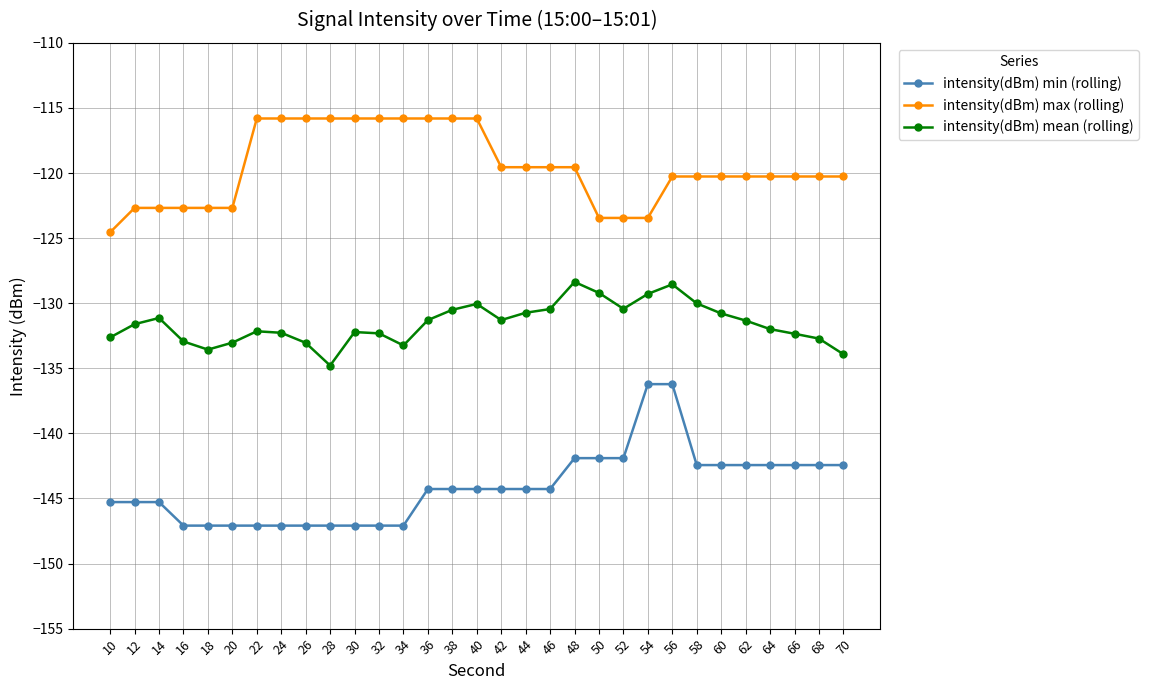

Read the intensity(dBm) max (rolling) value at 56.

-120.3